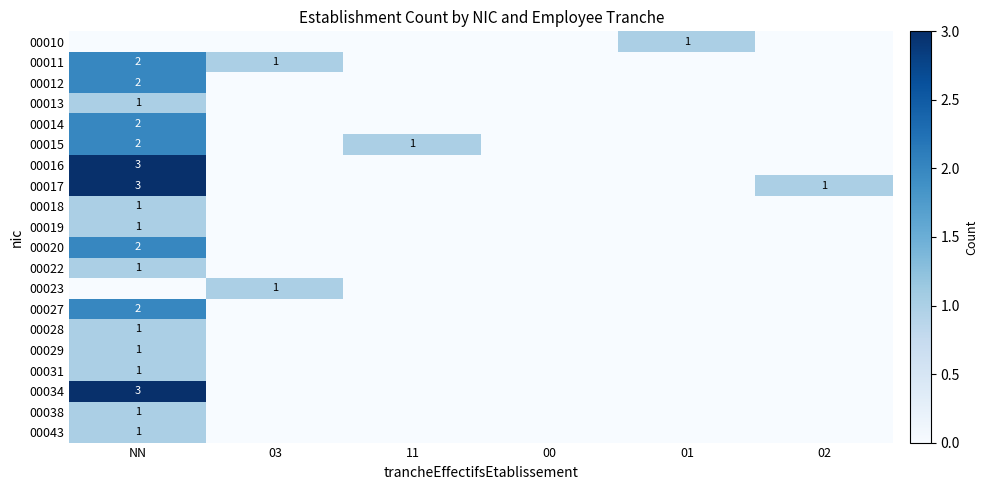

Between 01 and 03, which is larger?

01